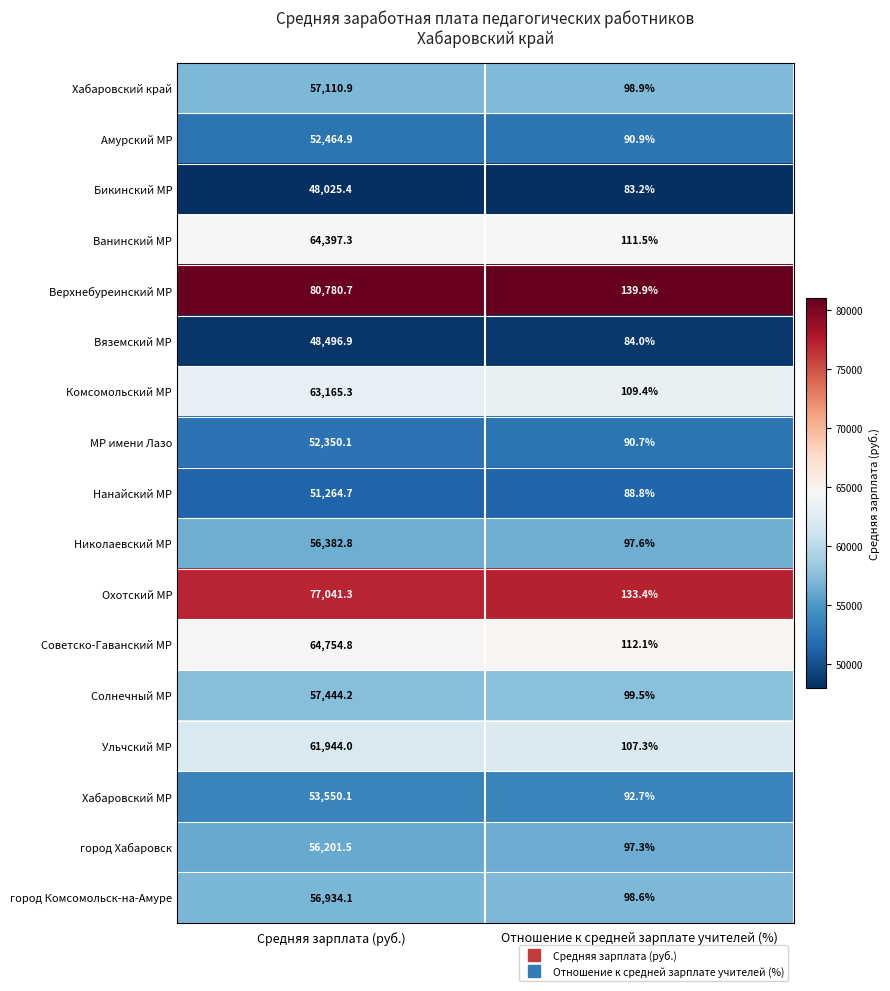

List the series in order of their peak value, highest first.

Верхнебуреинский МР, Охотский МР, Советско-Гаванский МР, Ванинский МР, Комсомольский МР, Ульчский МР, Солнечный МР, Хабаровский край, город Комсомольск-на-Амуре, Николаевский МР, город Хабаровск, Хабаровский МР, Амурский МР, МР имени Лазо, Нанайский МР, Вяземский МР, Бикинский МР